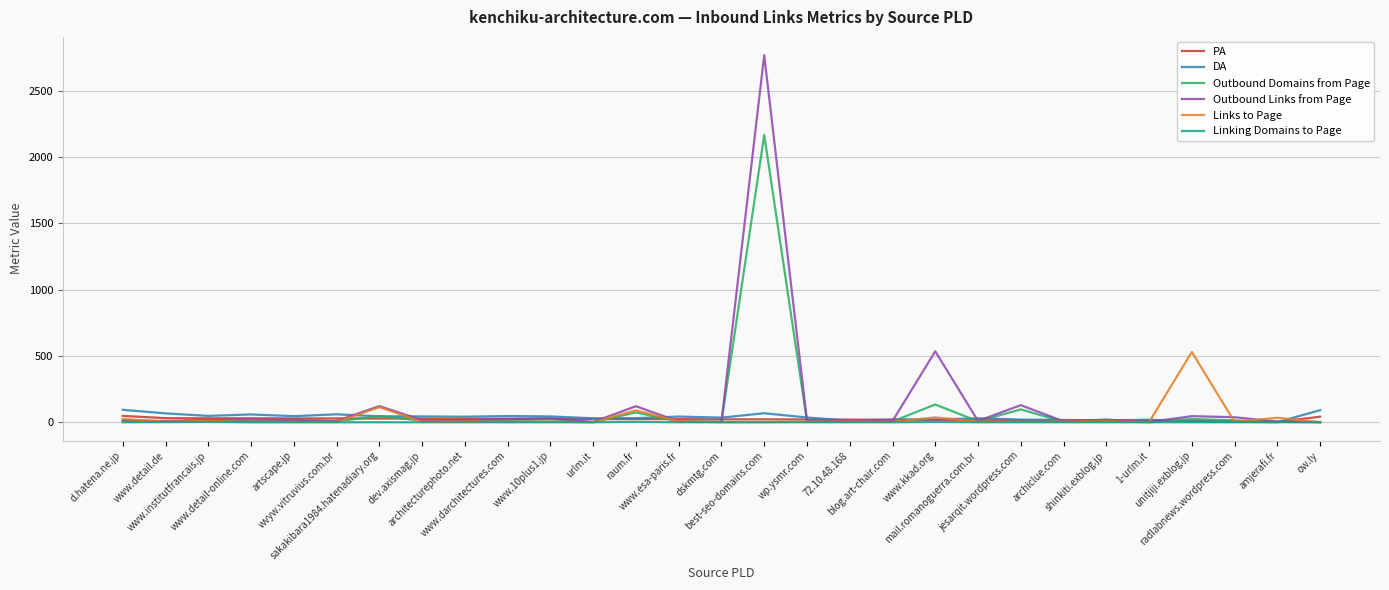

What is the sum of all DA values?

1097